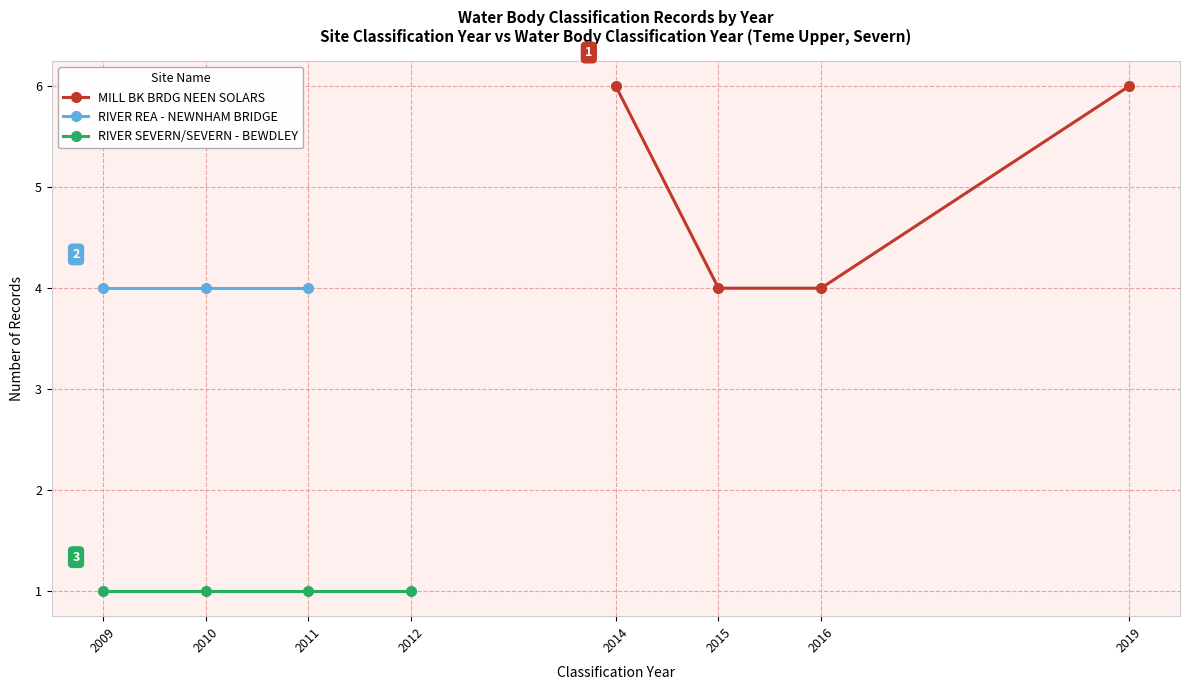

True or false: Site Classification Year and Water Body Classification Year intersect in this chart.

False